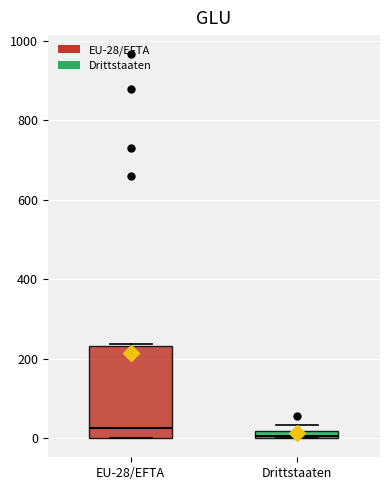

Comparing the boxes themselves (not the whiskers), which one is the tallest?

EU-28/EFTA